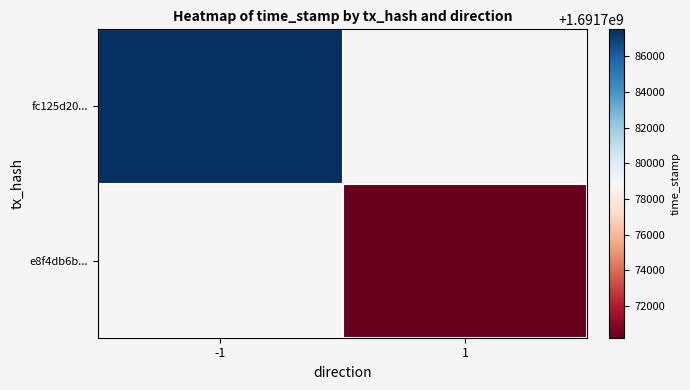

How many series are shown in this chart?

2